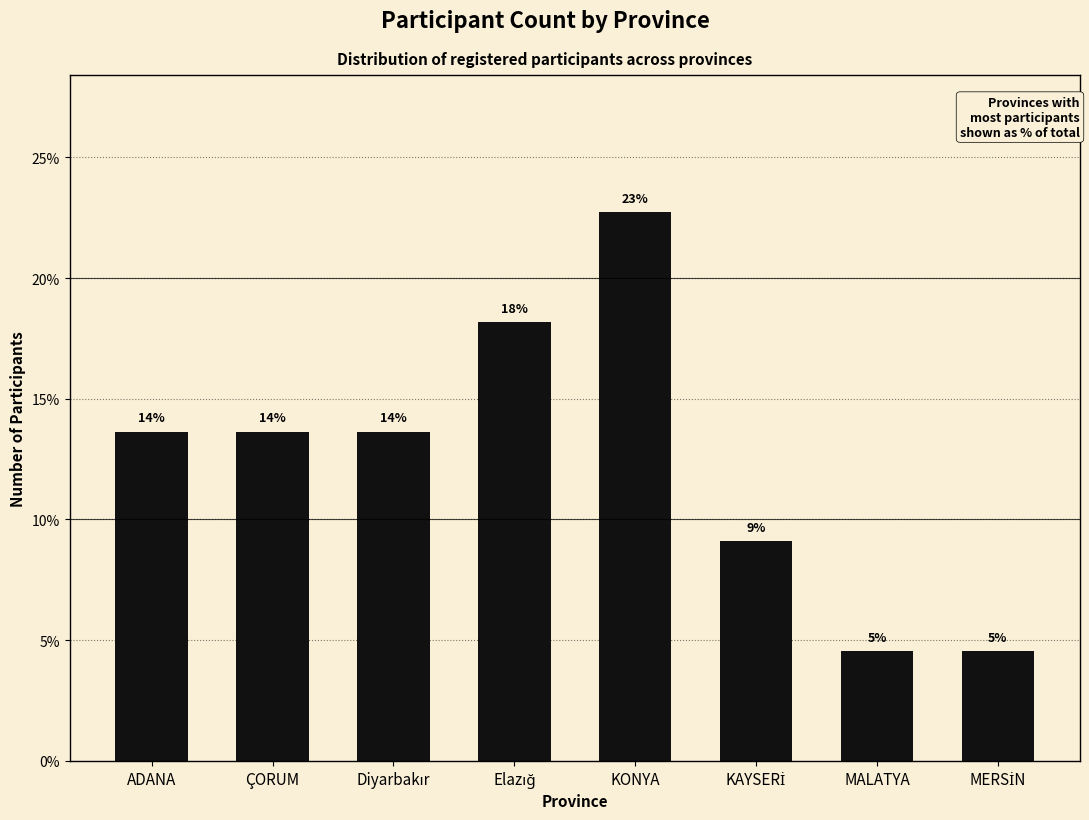

Reading left to right, extract all data points from this chart.

13.6	13.6	13.6	18.2	22.7	9.1	4.5	4.5